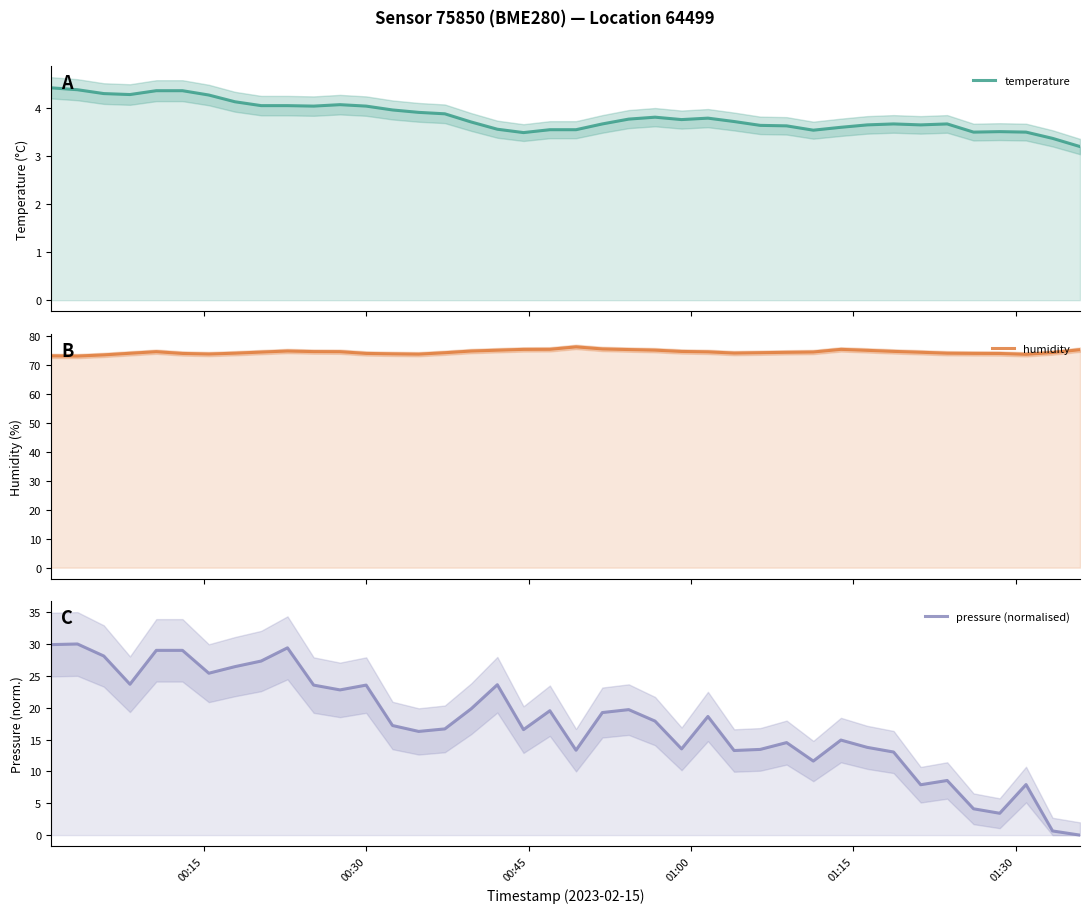

Reading left to right, transcribe all the data shown in this chart.

temperature: 4.4	4.4	4.3	4.3	4.3	4.3	4.3	4.1	4.0	4.0	4.0	4.1	4.0	4.0	3.9	3.9	3.7	3.5	3.5	3.5	3.5	3.7	3.8	3.8	3.8	3.8	3.7	3.6	3.6	3.5	3.6	3.6	3.7	3.6	3.7	3.5	3.5	3.5	3.4	3.2
humidity: 73.0	72.9	73.3	73.9	74.4	73.8	73.6	73.9	74.3	74.7	74.5	74.4	73.8	73.7	73.6	74.1	74.7	75.0	75.2	75.3	76.1	75.4	75.2	75.0	74.5	74.4	74.0	74.1	74.2	74.3	75.2	74.9	74.5	74.2	73.9	73.8	73.8	73.5	74.1	75.1
pressure (normalised): 29.9	30.0	28.1	23.7	29.0	29.0	25.4	26.4	27.3	29.4	23.5	22.8	23.5	17.2	16.3	16.7	19.8	23.6	16.6	19.5	13.3	19.2	19.7	17.9	13.5	18.6	13.3	13.5	14.5	11.6	14.9	13.8	13.0	7.9	8.6	4.1	3.4	7.9	0.7	0.0